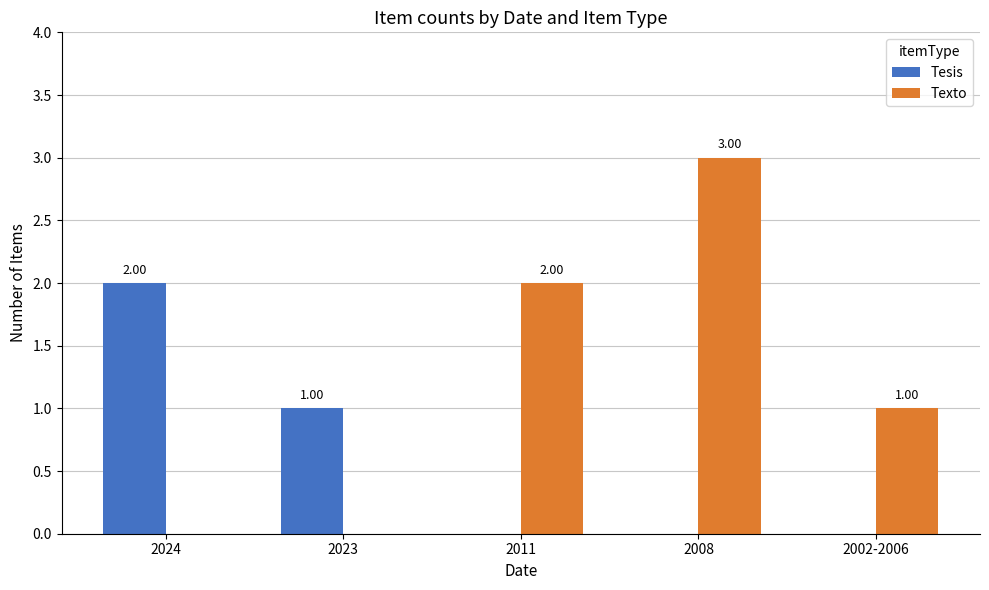

What is the total value across all series at 2008?

3